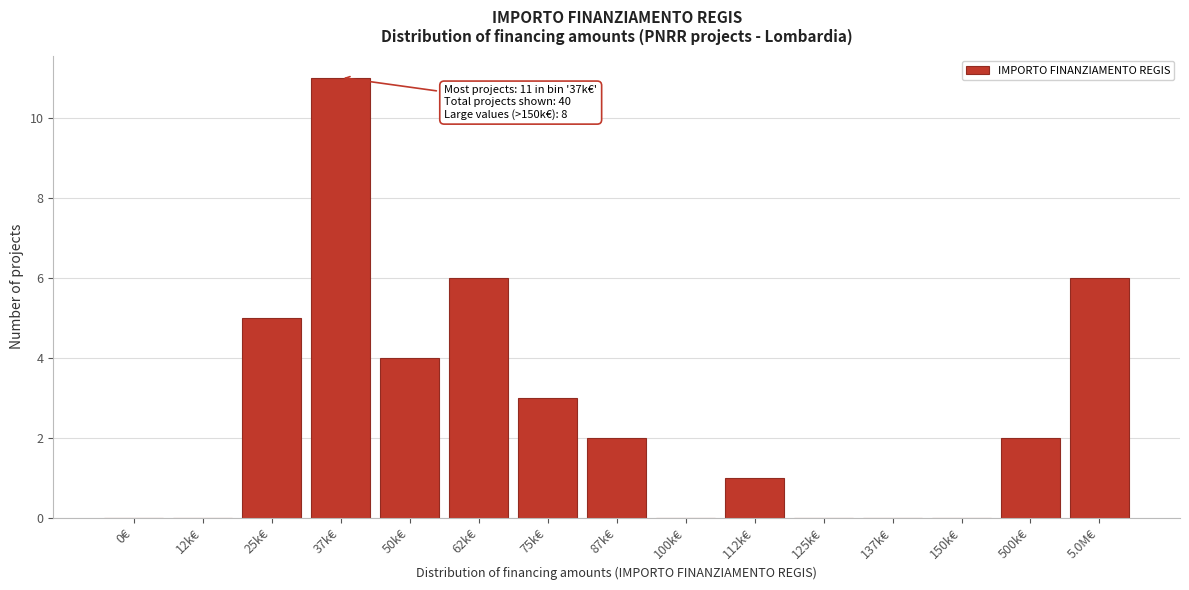

Reading left to right, list all the values displayed in this chart.

0€=0	12k€=0	25k€=5	37k€=11	50k€=4	62k€=6	75k€=3	87k€=2	100k€=0	112k€=1	125k€=0	137k€=0	150k€=0	500k€=2	5.0M€=6